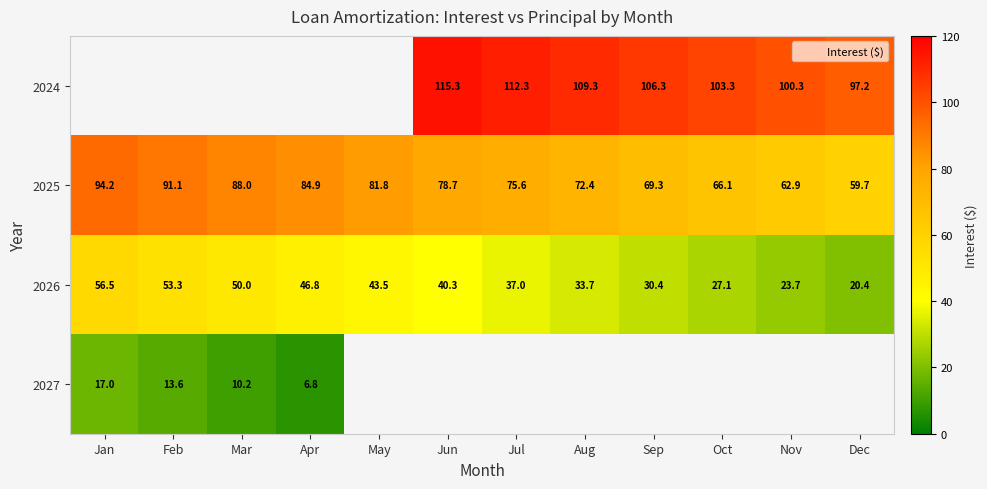

Which has a higher value, Mar or Jan?

Jan